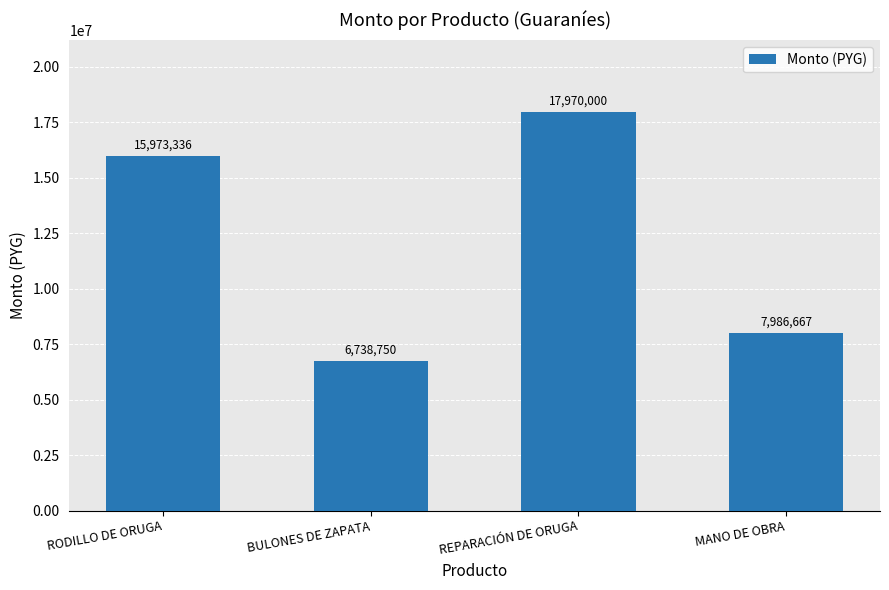

What is the smallest value displayed?

6738750